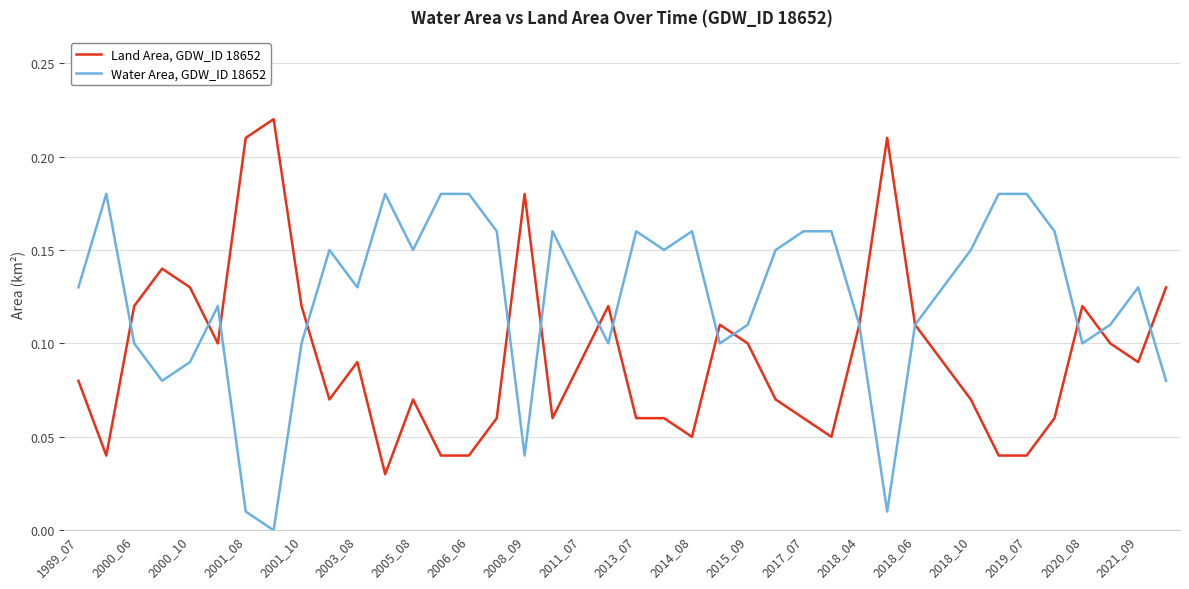

Which series has the largest total across all categories?

Water Area, GDW_ID 18652